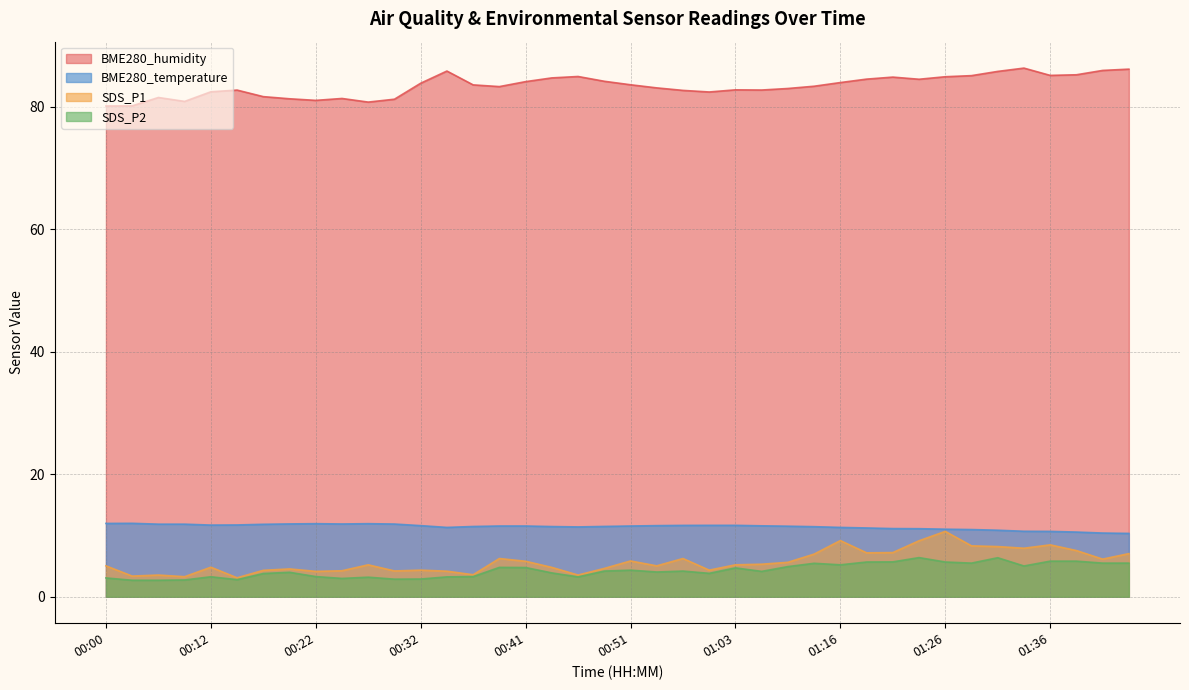

Which series has the widest spread of values?

SDS_P1